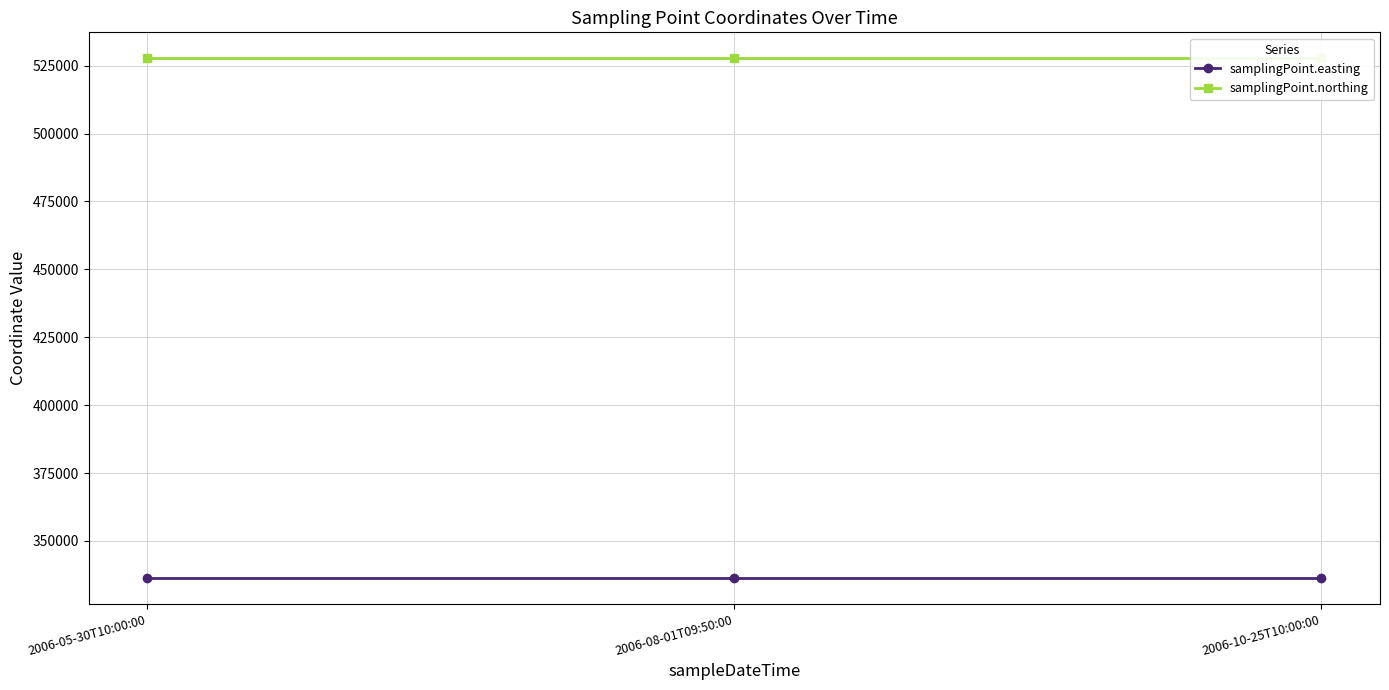

What is the label of the 2nd point from the left?

2006-08-01T09:50:00